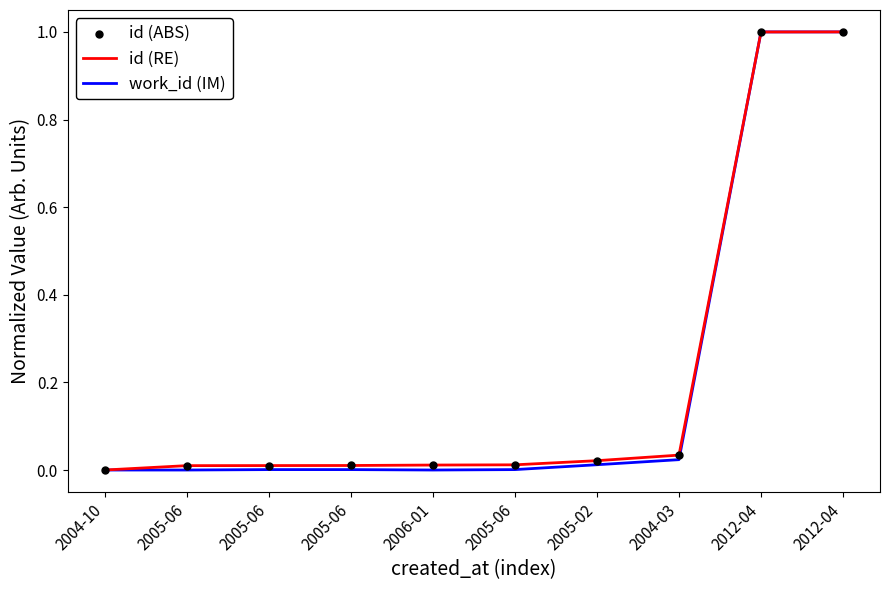

Is the value of work_id (IM) at 2004-10 greater than the value of id (RE) at 2012-04?

No